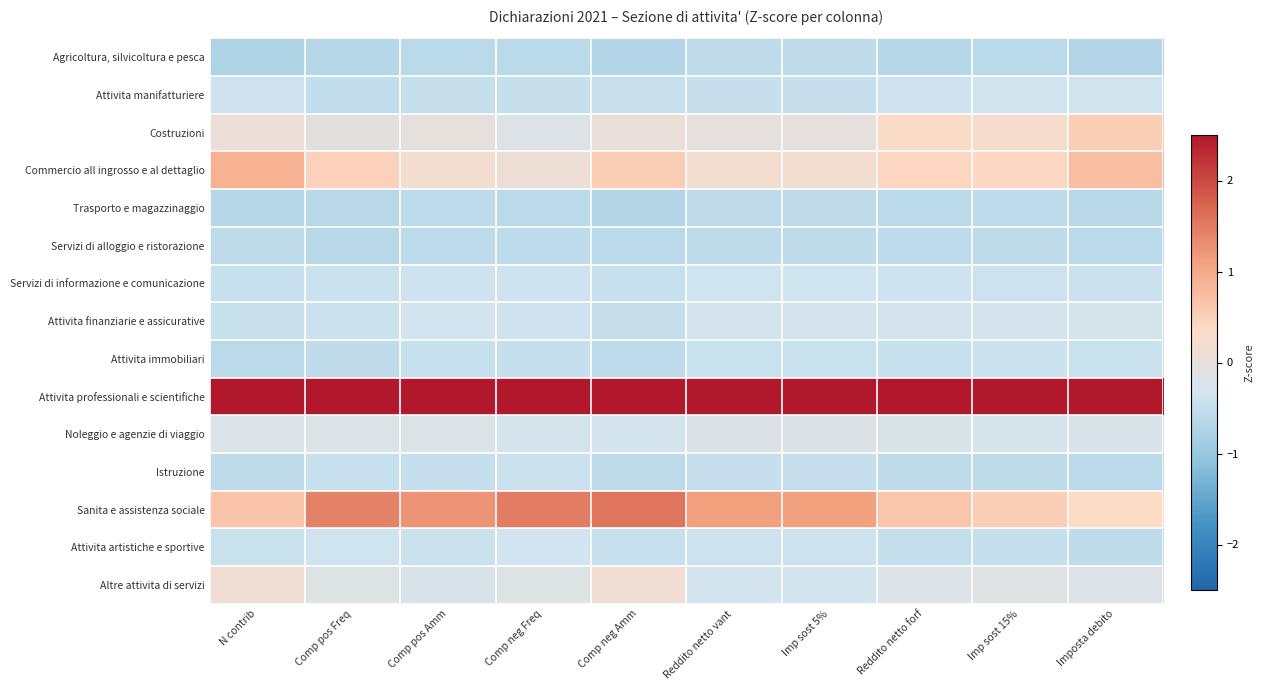

Reading left to right, list all the values displayed in this chart.

Agricoltura, silvicoltura e pesca: N contrib=-0.7	Comp pos Freq=-0.7	Comp pos Amm=-0.6	Comp neg Freq=-0.6	Comp neg Amm=-0.7	Reddito netto vant=-0.6	Imp sost 5%=-0.6	Reddito netto forf=-0.7	Imp sost 15%=-0.6	Imposta debito=-0.7
Attivita manifatturiere: N contrib=-0.4	Comp pos Freq=-0.5	Comp pos Amm=-0.5	Comp neg Freq=-0.5	Comp neg Amm=-0.5	Reddito netto vant=-0.5	Imp sost 5%=-0.5	Reddito netto forf=-0.4	Imp sost 15%=-0.4	Imposta debito=-0.4
Costruzioni: N contrib=0.1	Comp pos Freq=-0.1	Comp pos Amm=-0.0	Comp neg Freq=-0.2	Comp neg Amm=0.1	Reddito netto vant=-0.0	Imp sost 5%=-0.0	Reddito netto forf=0.3	Imp sost 15%=0.2	Imposta debito=0.5
Commercio all ingrosso e al dettaglio: N contrib=0.9	Comp pos Freq=0.5	Comp pos Amm=0.2	Comp neg Freq=0.1	Comp neg Amm=0.5	Reddito netto vant=0.2	Imp sost 5%=0.2	Reddito netto forf=0.4	Imp sost 15%=0.4	Imposta debito=0.7
Trasporto e magazzinaggio: N contrib=-0.7	Comp pos Freq=-0.6	Comp pos Amm=-0.6	Comp neg Freq=-0.6	Comp neg Amm=-0.7	Reddito netto vant=-0.6	Imp sost 5%=-0.6	Reddito netto forf=-0.6	Imp sost 15%=-0.6	Imposta debito=-0.6
Servizi di alloggio e ristorazione: N contrib=-0.6	Comp pos Freq=-0.6	Comp pos Amm=-0.6	Comp neg Freq=-0.6	Comp neg Amm=-0.6	Reddito netto vant=-0.6	Imp sost 5%=-0.6	Reddito netto forf=-0.6	Imp sost 15%=-0.6	Imposta debito=-0.6
Servizi di informazione e comunicazione: N contrib=-0.5	Comp pos Freq=-0.4	Comp pos Amm=-0.4	Comp neg Freq=-0.4	Comp neg Amm=-0.5	Reddito netto vant=-0.4	Imp sost 5%=-0.4	Reddito netto forf=-0.4	Imp sost 15%=-0.4	Imposta debito=-0.4
Attivita finanziarie e assicurative: N contrib=-0.5	Comp pos Freq=-0.4	Comp pos Amm=-0.3	Comp neg Freq=-0.4	Comp neg Amm=-0.5	Reddito netto vant=-0.3	Imp sost 5%=-0.3	Reddito netto forf=-0.3	Imp sost 15%=-0.3	Imposta debito=-0.3
Attivita immobiliari: N contrib=-0.6	Comp pos Freq=-0.5	Comp pos Amm=-0.5	Comp neg Freq=-0.5	Comp neg Amm=-0.6	Reddito netto vant=-0.4	Imp sost 5%=-0.4	Reddito netto forf=-0.5	Imp sost 15%=-0.4	Imposta debito=-0.4
Attivita professionali e scientifiche: N contrib=2.5	Comp pos Freq=2.5	Comp pos Amm=2.5	Comp neg Freq=2.5	Comp neg Amm=2.5	Reddito netto vant=2.5	Imp sost 5%=2.5	Reddito netto forf=2.5	Imp sost 15%=2.5	Imposta debito=2.5
Noleggio e agenzie di viaggio: N contrib=-0.2	Comp pos Freq=-0.2	Comp pos Amm=-0.2	Comp neg Freq=-0.3	Comp neg Amm=-0.3	Reddito netto vant=-0.2	Imp sost 5%=-0.2	Reddito netto forf=-0.2	Imp sost 15%=-0.3	Imposta debito=-0.2
Istruzione: N contrib=-0.5	Comp pos Freq=-0.5	Comp pos Amm=-0.5	Comp neg Freq=-0.4	Comp neg Amm=-0.6	Reddito netto vant=-0.5	Imp sost 5%=-0.5	Reddito netto forf=-0.6	Imp sost 15%=-0.6	Imposta debito=-0.6
Sanita e assistenza sociale: N contrib=0.7	Comp pos Freq=1.4	Comp pos Amm=1.2	Comp neg Freq=1.5	Comp neg Amm=1.6	Reddito netto vant=1.1	Imp sost 5%=1.1	Reddito netto forf=0.6	Imp sost 15%=0.5	Imposta debito=0.3
Attivita artistiche e sportive: N contrib=-0.4	Comp pos Freq=-0.4	Comp pos Amm=-0.4	Comp neg Freq=-0.3	Comp neg Amm=-0.5	Reddito netto vant=-0.4	Imp sost 5%=-0.4	Reddito netto forf=-0.5	Imp sost 15%=-0.5	Imposta debito=-0.5
Altre attivita di servizi: N contrib=0.1	Comp pos Freq=-0.2	Comp pos Amm=-0.2	Comp neg Freq=-0.1	Comp neg Amm=0.1	Reddito netto vant=-0.3	Imp sost 5%=-0.3	Reddito netto forf=-0.2	Imp sost 15%=-0.1	Imposta debito=-0.2